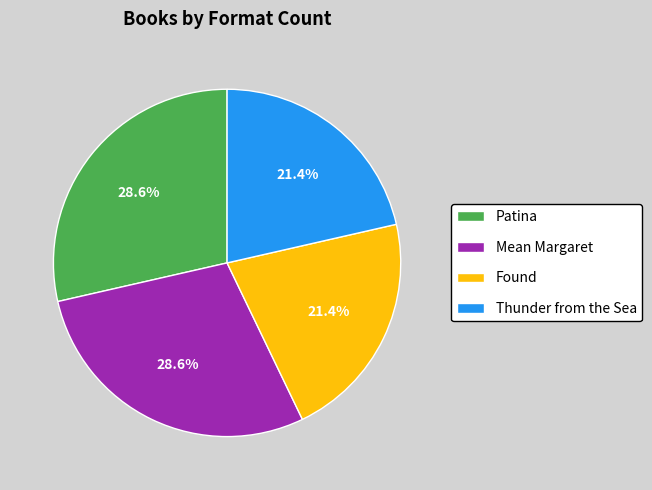

True or false: Thunder from the Sea accounts for 8% of the total.

False